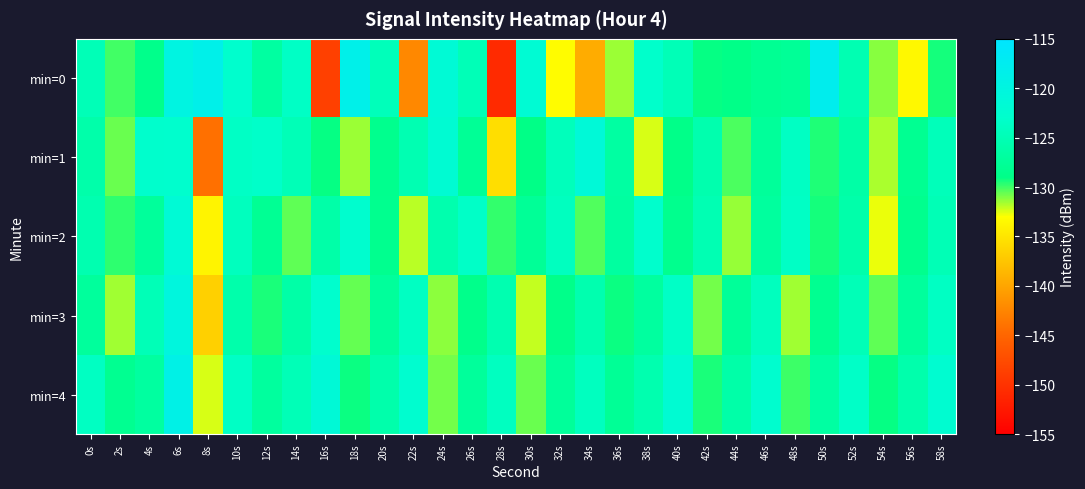

Reading left to right, what are all the values shown in this chart?

min=0: 0s=-124.8	2s=-130.0	4s=-128.7	6s=-119.7	8s=-118.5	10s=-122.8	12s=-126.8	14s=-123.5	16s=-148.6	18s=-118.5	20s=-124.6	22s=-142.3	24s=-121.6	26s=-124.8	28s=-150.8	30s=-121.9	32s=-133.1	34s=-139.5	36s=-131.4	38s=-123.1	40s=-124.8	42s=-129.1	44s=-128.9	46s=-128.0	48s=-127.6	50s=-117.8	52s=-125.3	54s=-131.1	56s=-133.5	58s=-129.4
min=1: 0s=-126.0	2s=-130.7	4s=-123.0	6s=-122.9	8s=-144.2	10s=-123.5	12s=-123.2	14s=-124.8	16s=-129.1	18s=-131.4	20s=-128.5	22s=-125.3	24s=-122.1	26s=-127.8	28s=-135.6	30s=-129.0	32s=-124.5	34s=-121.3	36s=-126.7	38s=-132.4	40s=-128.9	42s=-125.6	44s=-130.2	46s=-127.4	48s=-123.8	50s=-129.5	52s=-126.3	54s=-131.7	56s=-128.1	58s=-124.6
min=2: 0s=-125.4	2s=-129.7	4s=-127.3	6s=-121.5	8s=-133.8	10s=-124.2	12s=-127.9	14s=-130.5	16s=-126.1	18s=-122.7	20s=-128.3	22s=-131.9	24s=-125.7	26s=-123.4	28s=-129.8	30s=-127.6	32s=-124.1	34s=-130.3	36s=-126.8	38s=-122.9	40s=-128.5	42s=-125.2	44s=-131.4	46s=-127.1	48s=-123.6	50s=-129.3	52s=-126.0	54s=-132.7	56s=-128.4	58s=-124.9
min=3: 0s=-127.2	2s=-131.5	4s=-124.8	6s=-120.3	8s=-136.7	10s=-125.9	12s=-129.4	14s=-126.2	16s=-122.8	18s=-130.6	20s=-127.3	22s=-123.9	24s=-131.2	26s=-128.7	28s=-125.4	30s=-132.1	32s=-128.8	34s=-125.5	36s=-129.2	38s=-126.9	40s=-123.5	42s=-130.8	44s=-127.5	46s=-124.2	48s=-131.5	50s=-128.2	52s=-124.8	54s=-130.5	56s=-127.2	58s=-123.8
min=4: 0s=-123.9	2s=-128.2	4s=-126.8	6s=-118.9	8s=-132.4	10s=-123.6	12s=-127.1	14s=-124.8	16s=-121.4	18s=-129.2	20s=-125.9	22s=-122.5	24s=-130.8	26s=-127.3	28s=-124.0	30s=-130.7	32s=-127.4	34s=-124.1	36s=-127.8	38s=-125.5	40s=-122.1	42s=-129.4	44s=-126.1	46s=-122.7	48s=-130.0	50s=-126.7	52s=-123.4	54s=-129.1	56s=-125.8	58s=-122.4